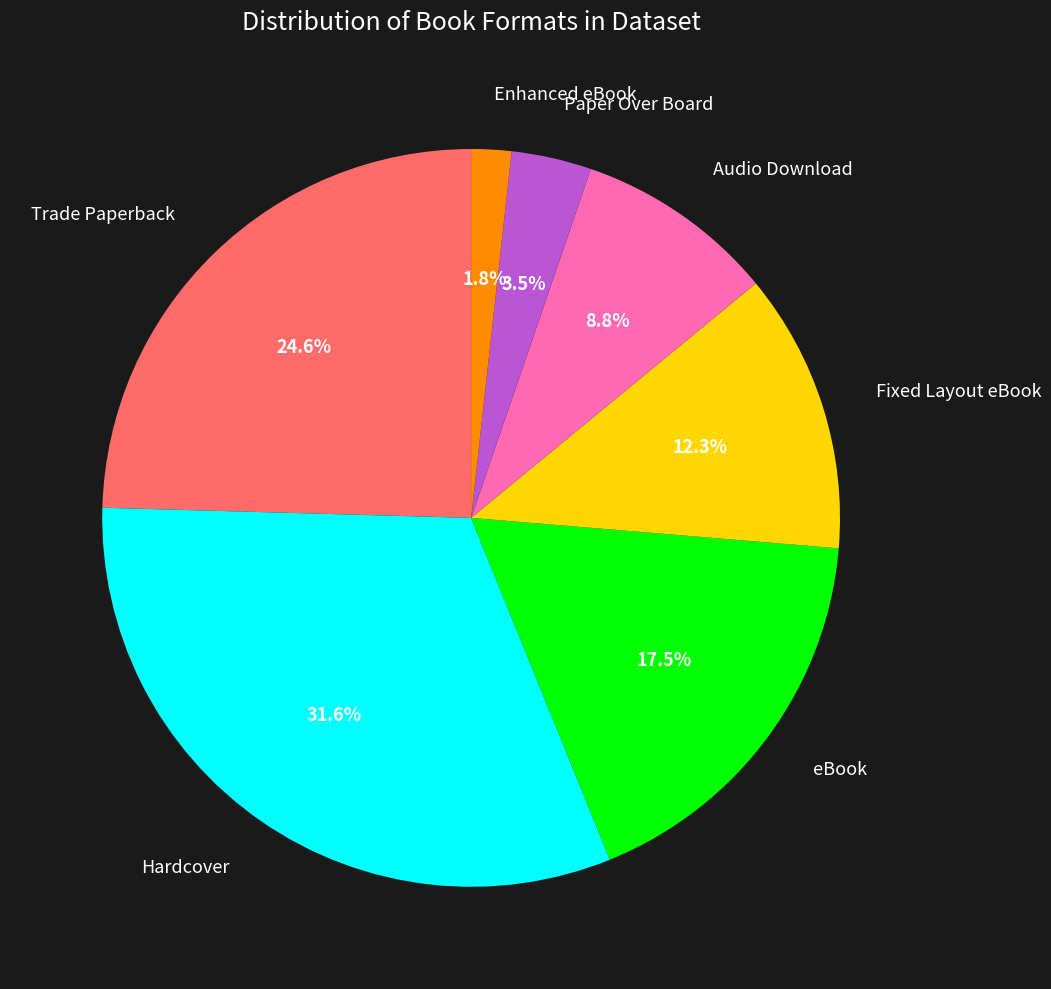

Does any single category account for the majority?

No